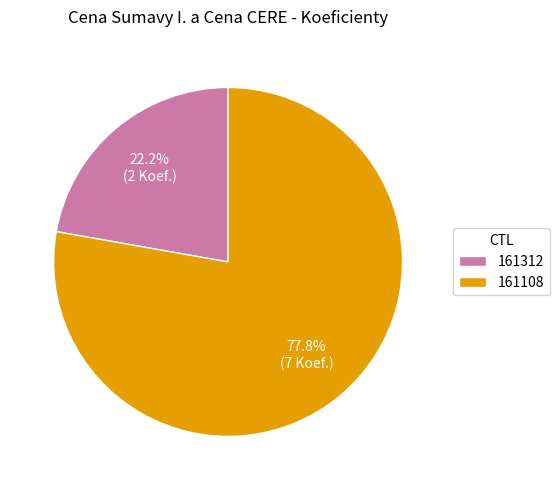

What percentage is NOT represented by 161108?

22.2%